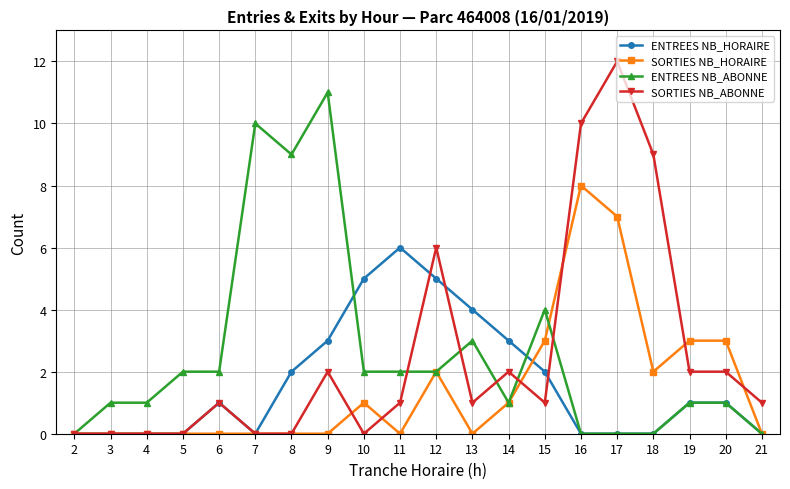

Is it true that ENTREES NB_HORAIRE equals 4 at 11?

False